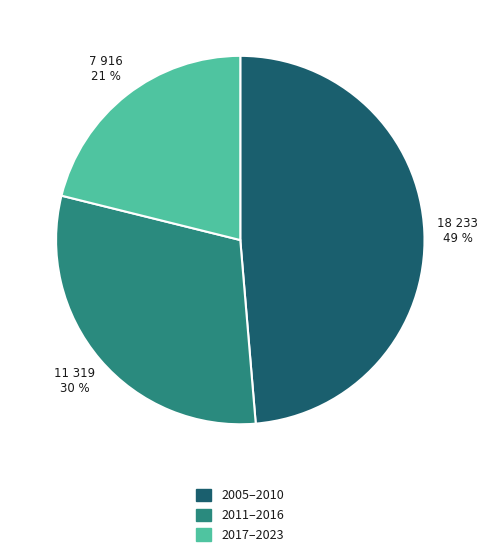

Count the number of slices in the pie.

3